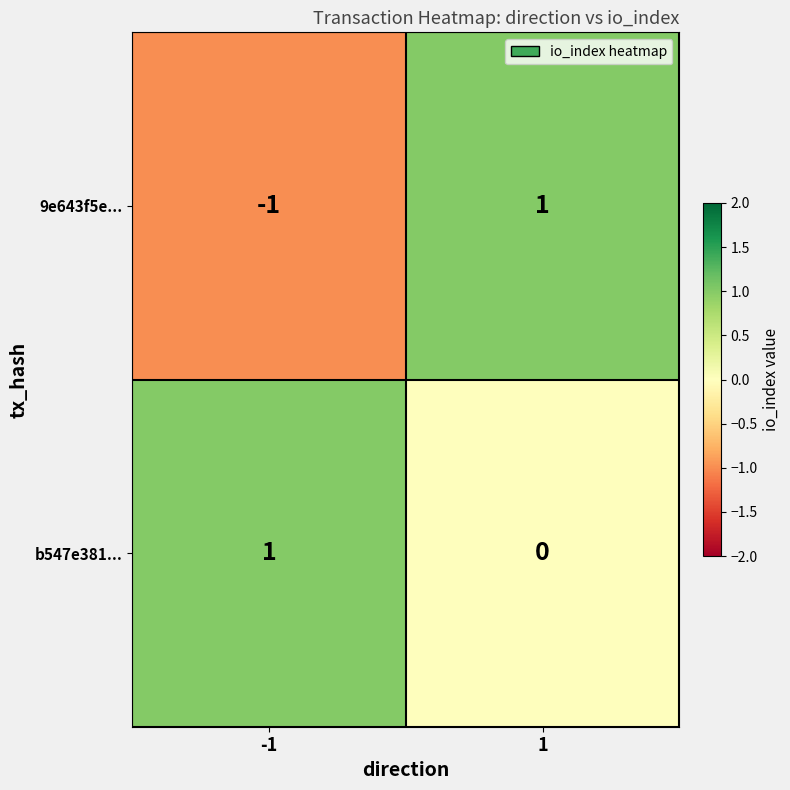

Which series changed the most between -1 and 1?

9e643f5e...